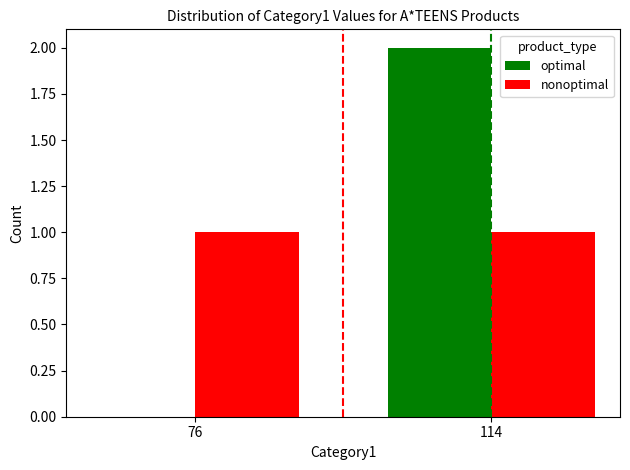

True or false: optimal has a value of 0 at 76.

True